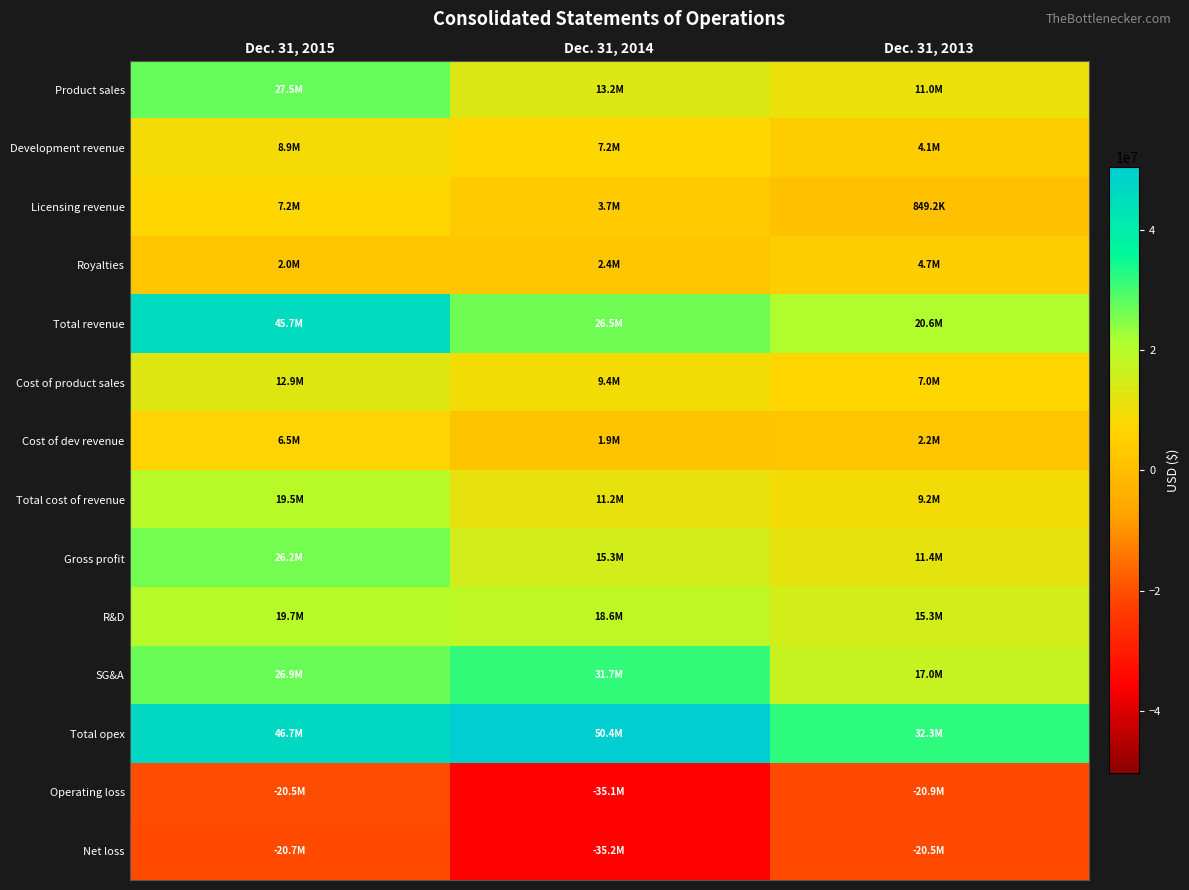

Between Dec. 31, 2015 and Dec. 31, 2013, which series saw the biggest shift?

Total revenue